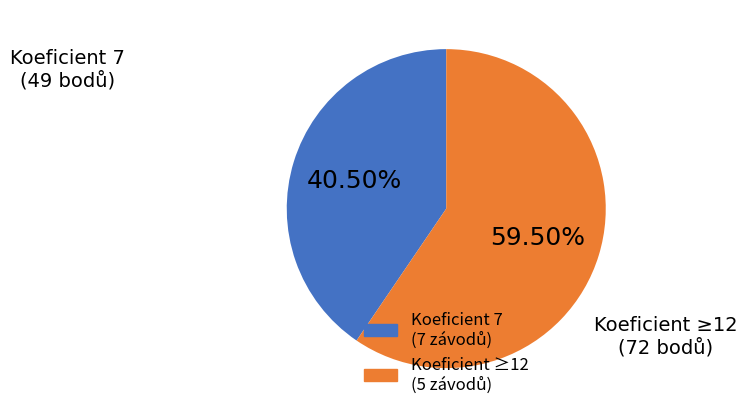

Is there a majority slice in this chart?

Yes